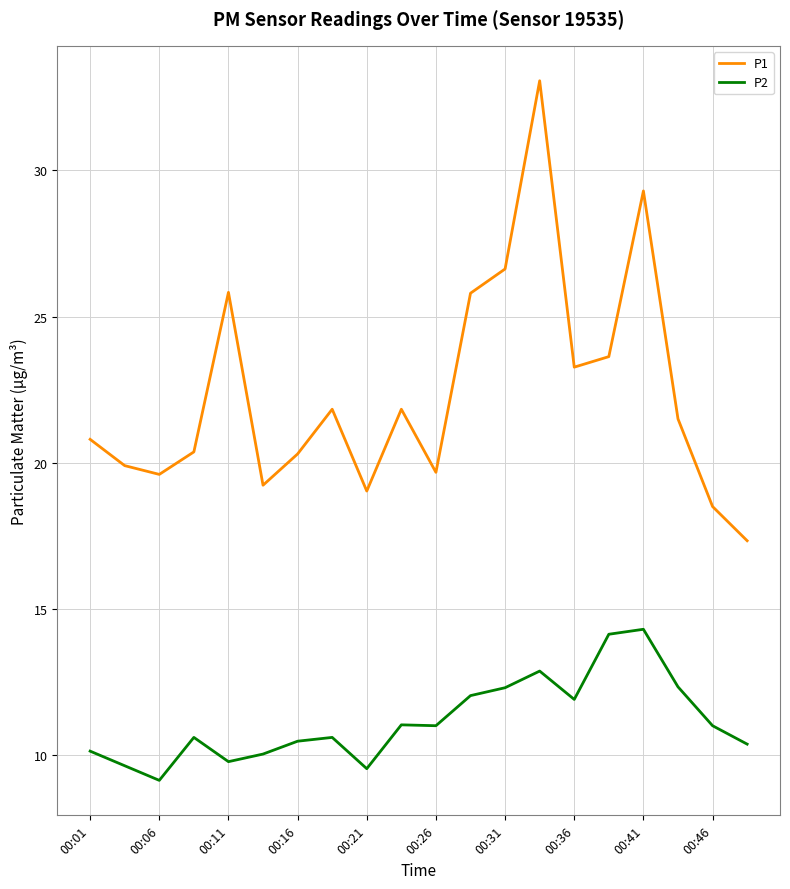

What is the difference between the maximum and minimum values in the P1 series?

15.7